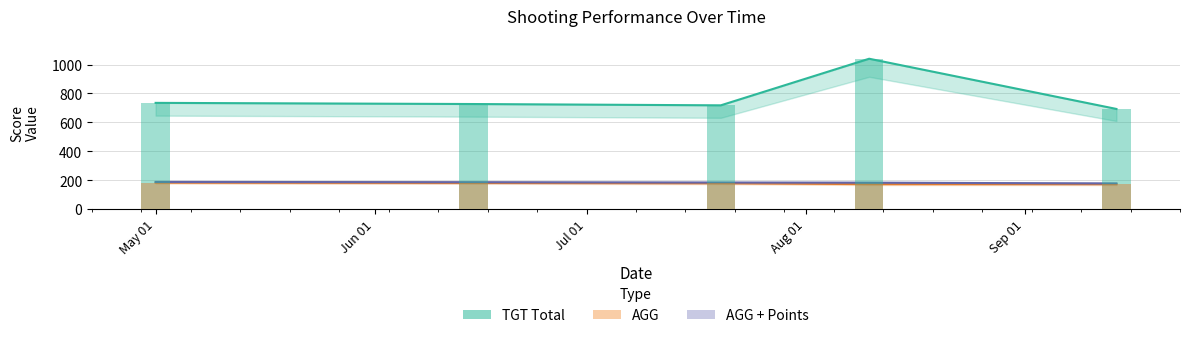

Rank the series at May 01 from lowest to highest value.

AGG, AGG + Points, TGT Total